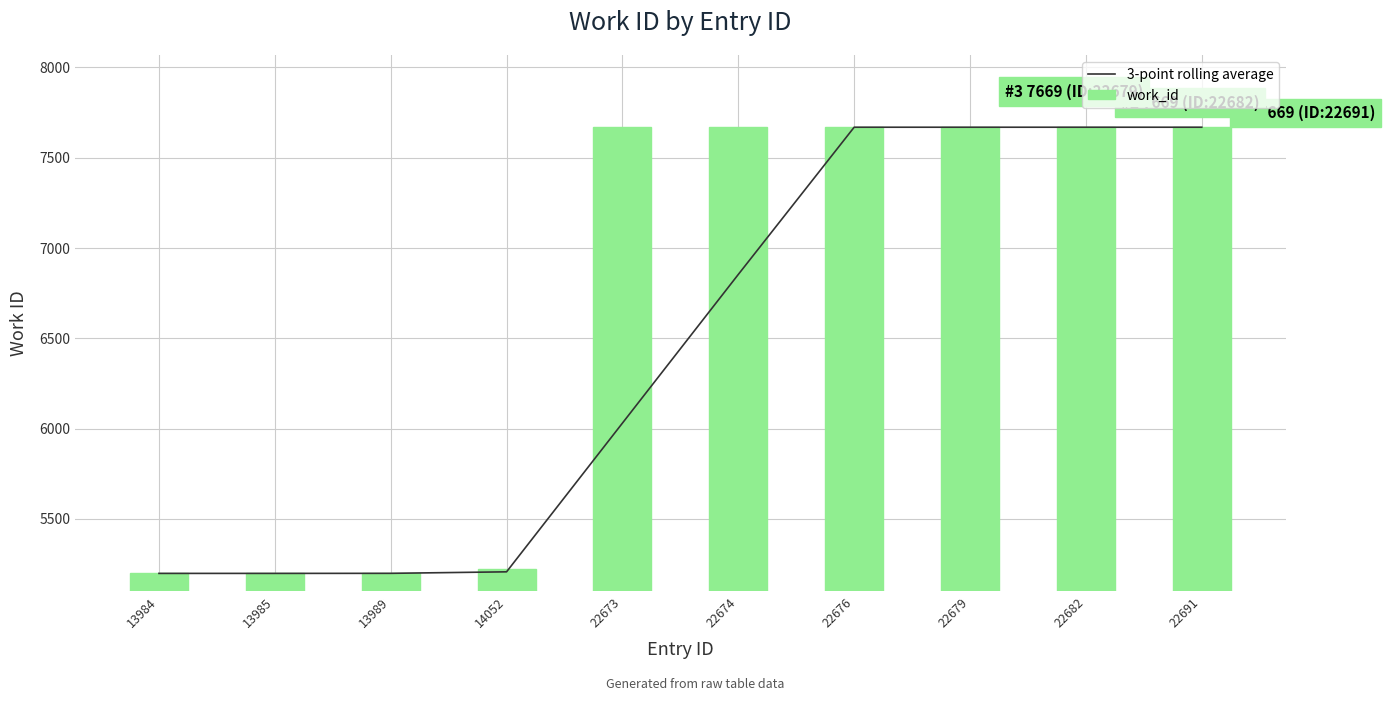

List the series in order of their peak value, highest first.

3-point rolling average, work_id